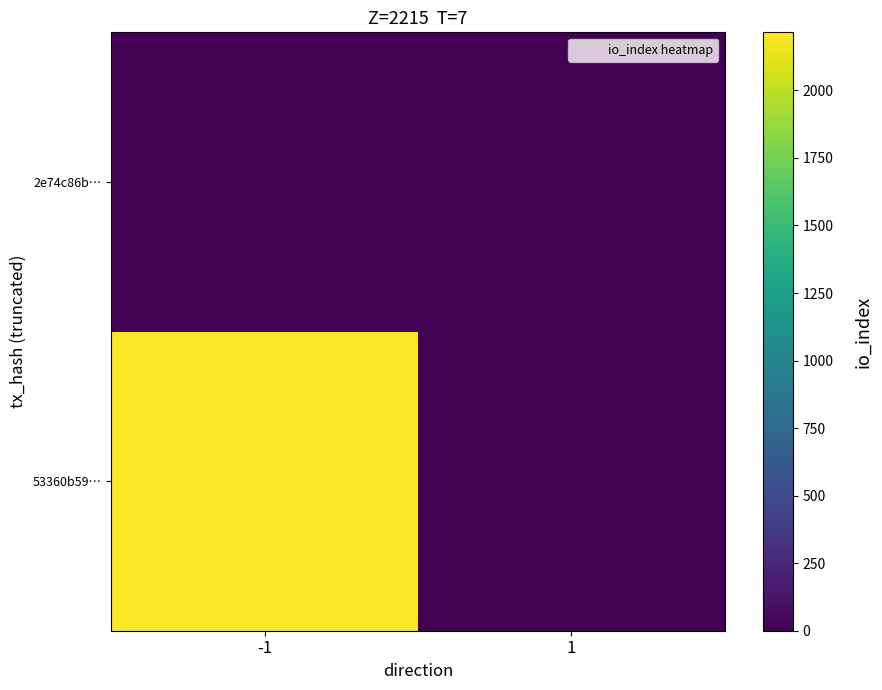

At how many categories does at least one series exceed 1180?

1